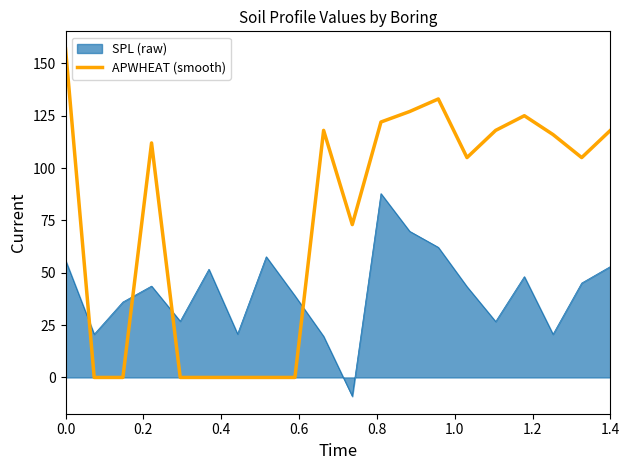

Which series has the largest range (max minus min)?

APWHEAT (smooth)